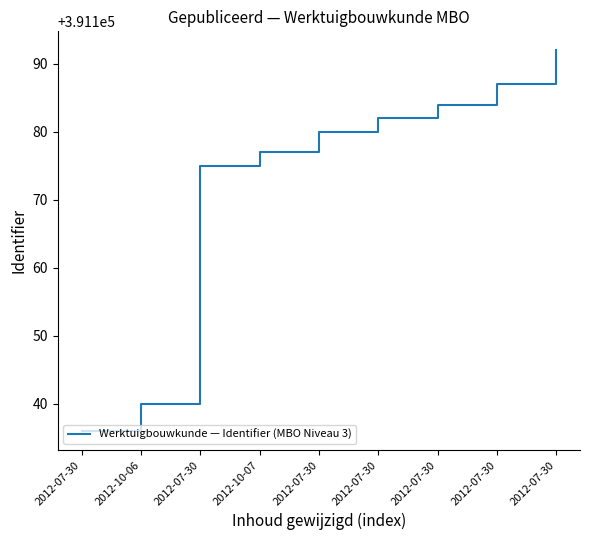

List the labels in order of value, largest first.

2012-07-30, 2012-07-30, 2012-07-30, 2012-07-30, 2012-07-30, 2012-10-07, 2012-07-30, 2012-10-06, 2012-07-30